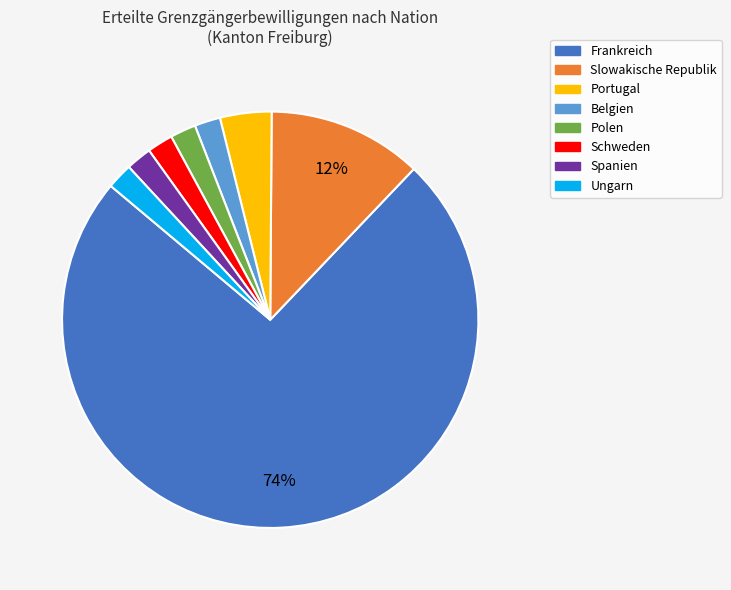

Which has a higher value, Schweden or Frankreich?

Frankreich